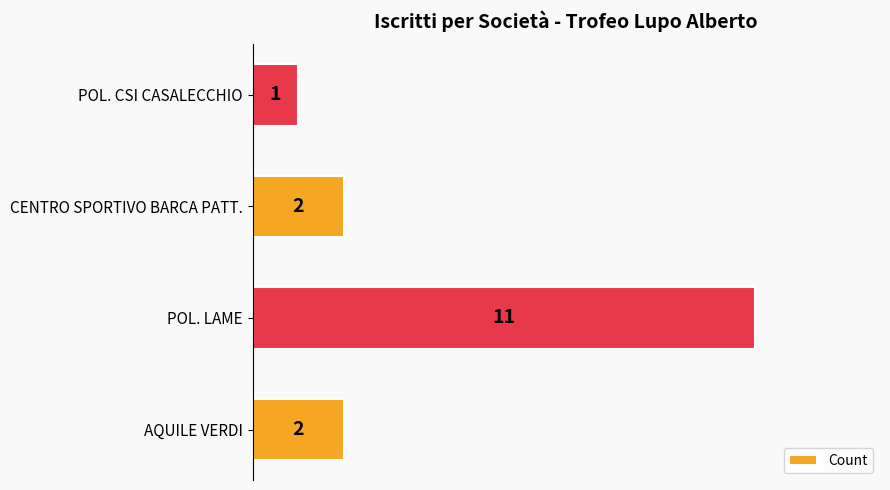

What is the sum of the values at POL. CSI CASALECCHIO and AQUILE VERDI?

3